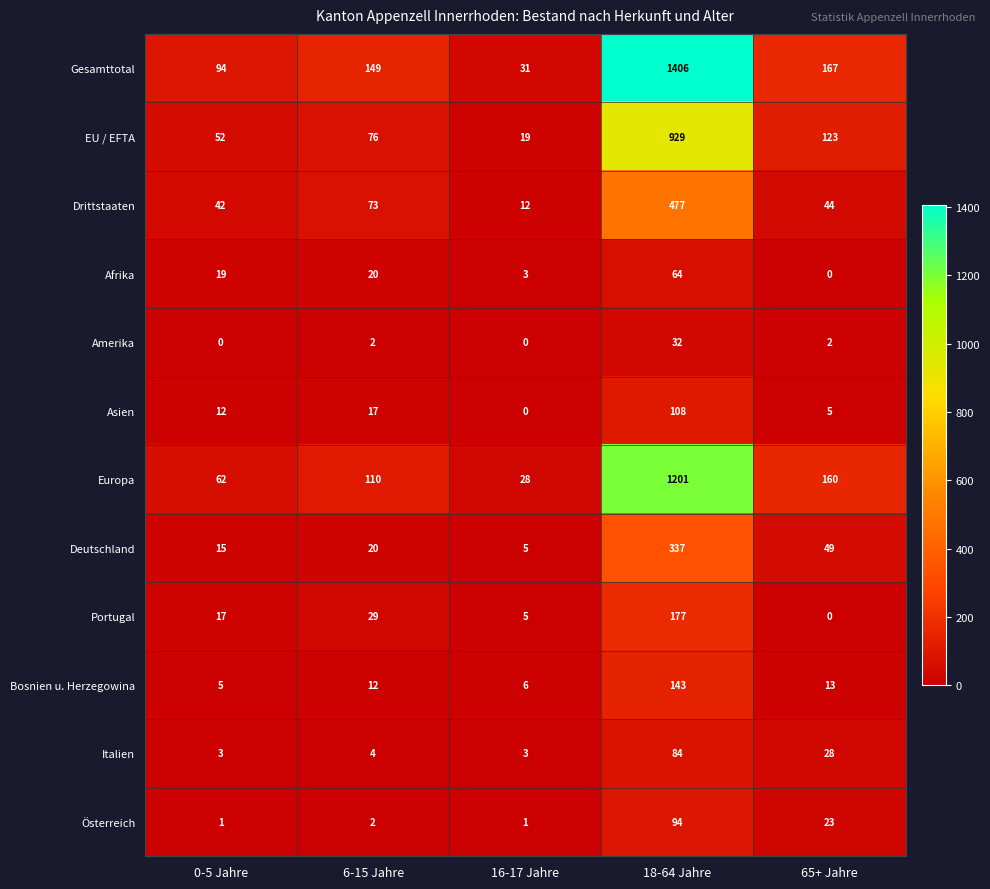

What is the maximum value shown in the chart?

1406